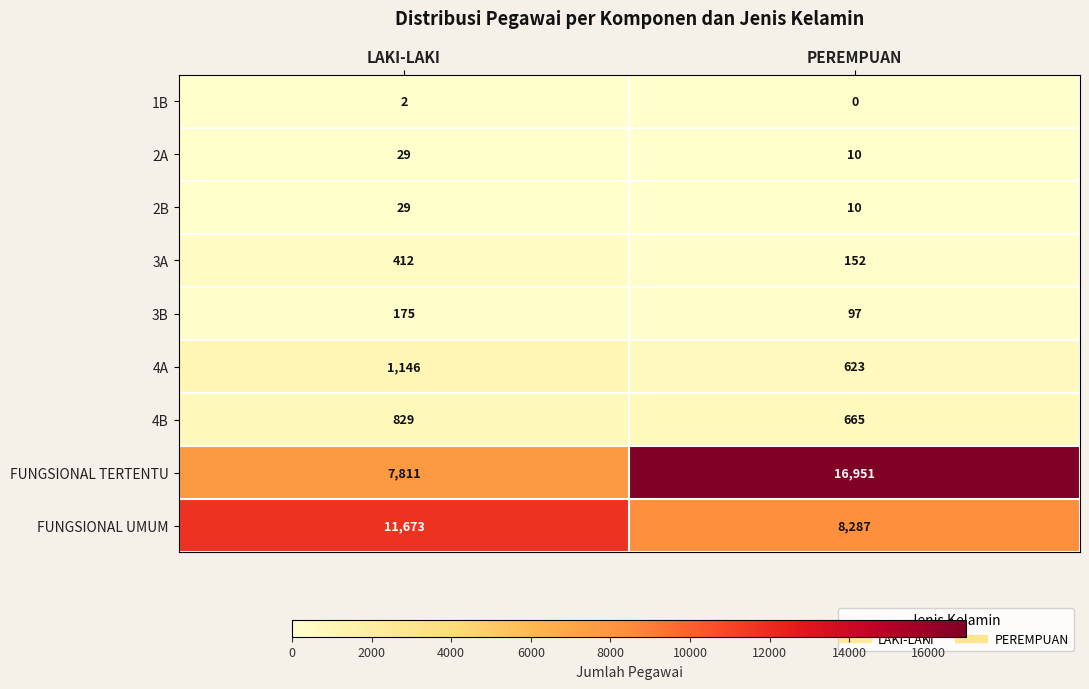

The 2A series shows 10 at PEREMPUAN. True or false?

True